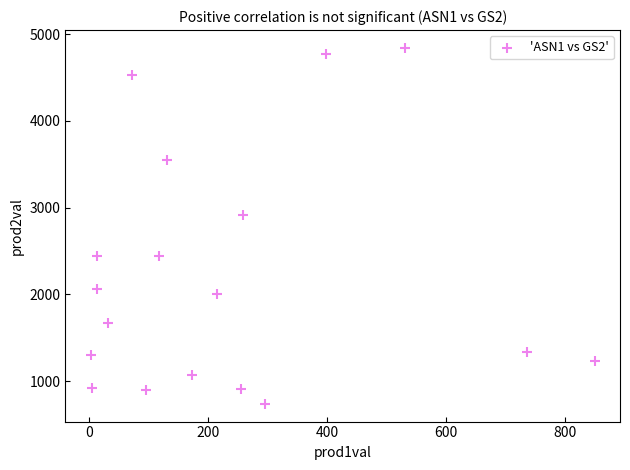

What is the range of Y values (max minus min)?

4104.0